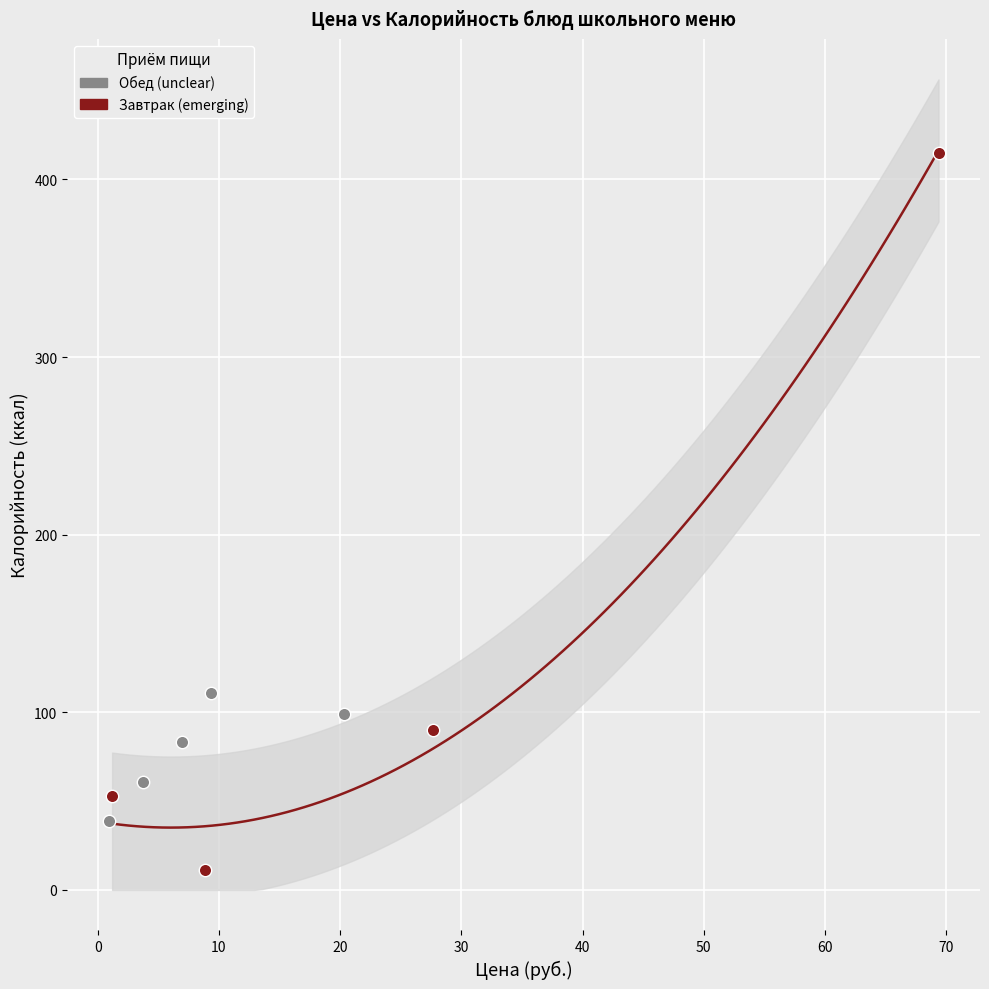

Which series reaches the maximum Y coordinate?

Завтрак (emerging)